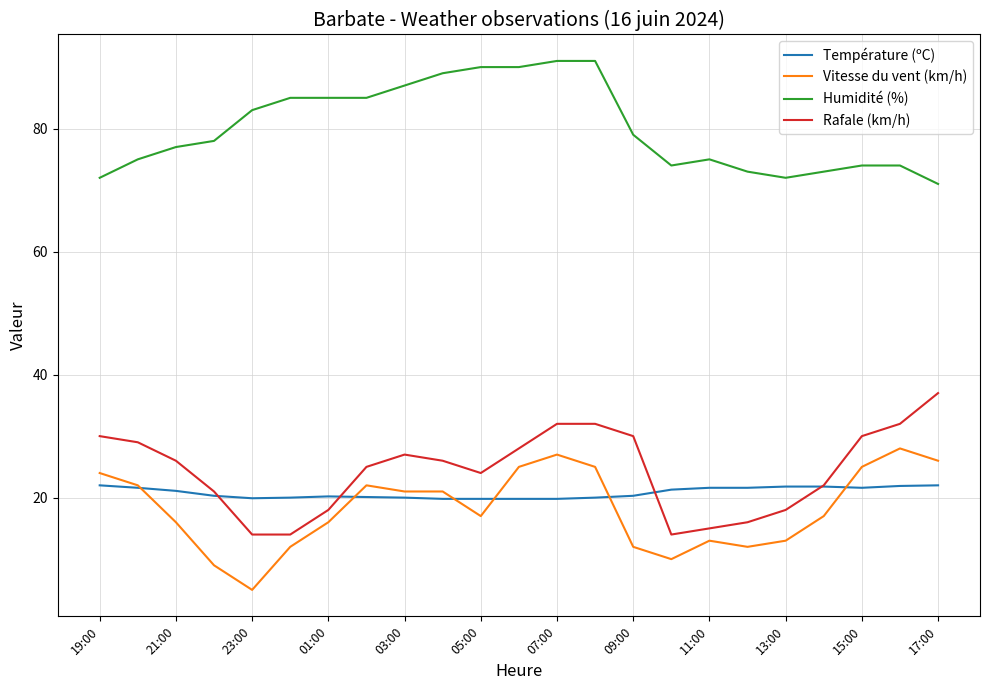

What is the highest value of the Rafale (km/h) series?

37.0